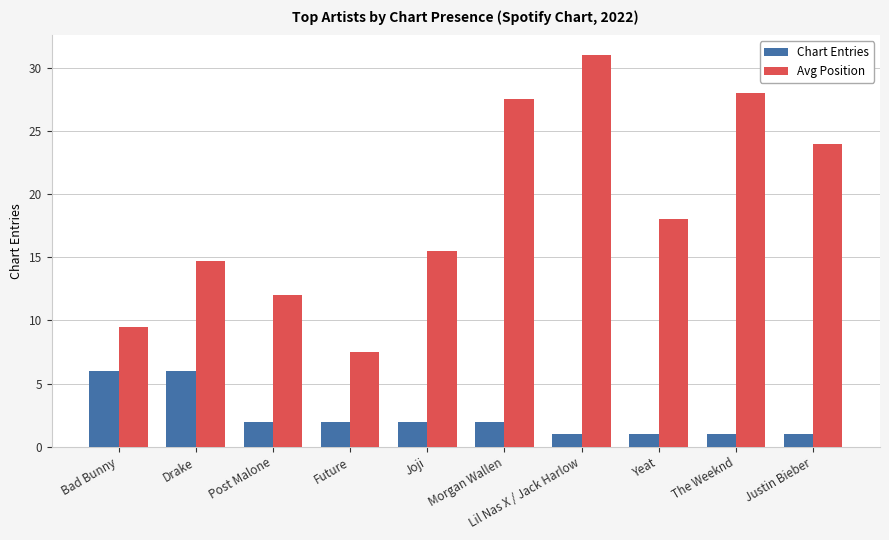

What is the approximate value of Chart Entries at Future?

2.0